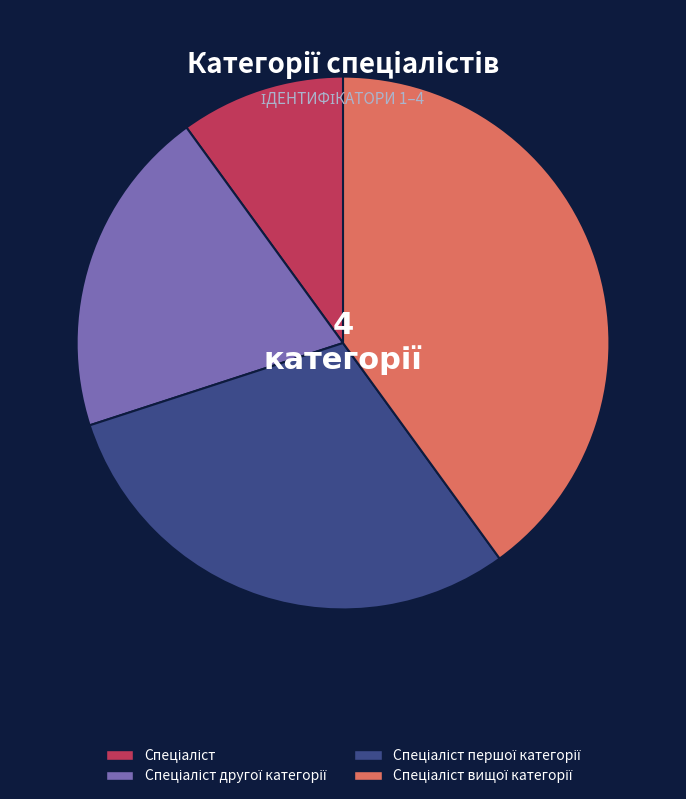

Is there any slice that represents more than half of the pie?

No